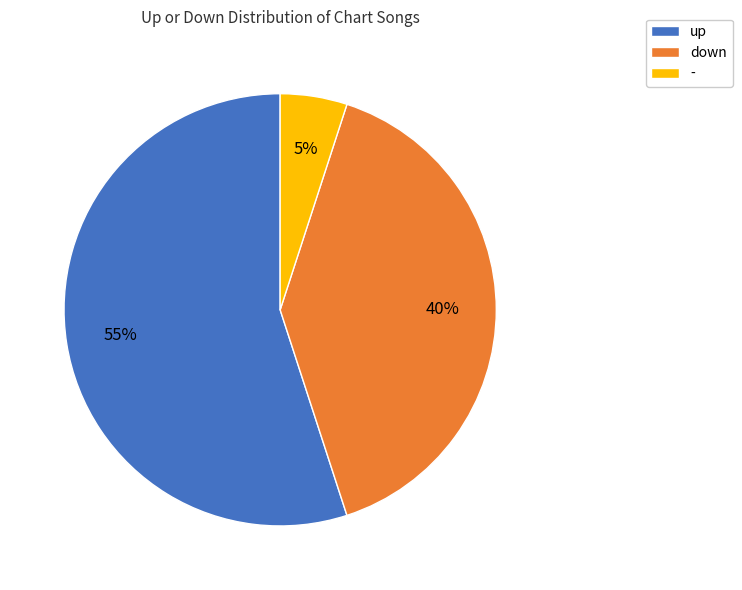

Do down and - together represent more than half of the pie?

No